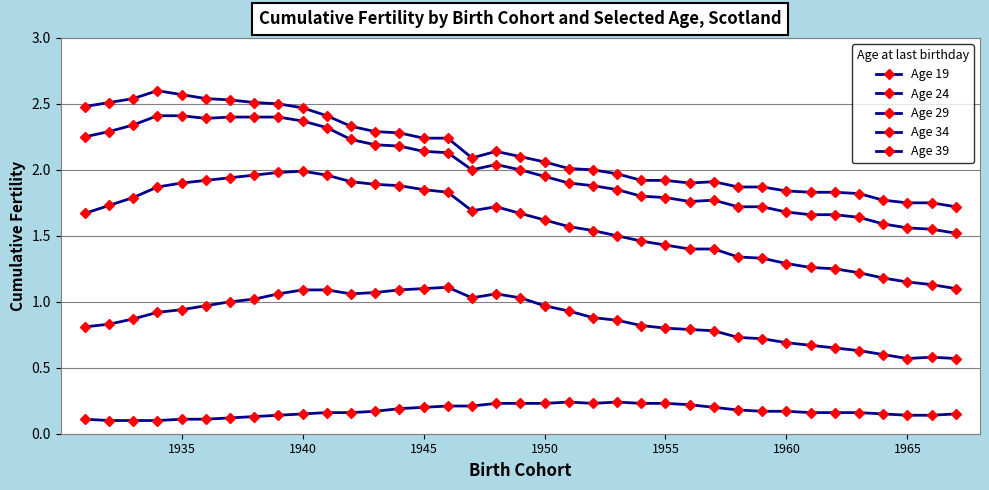

What is the difference between the maximum and minimum values in the Age 24 series?

0.5